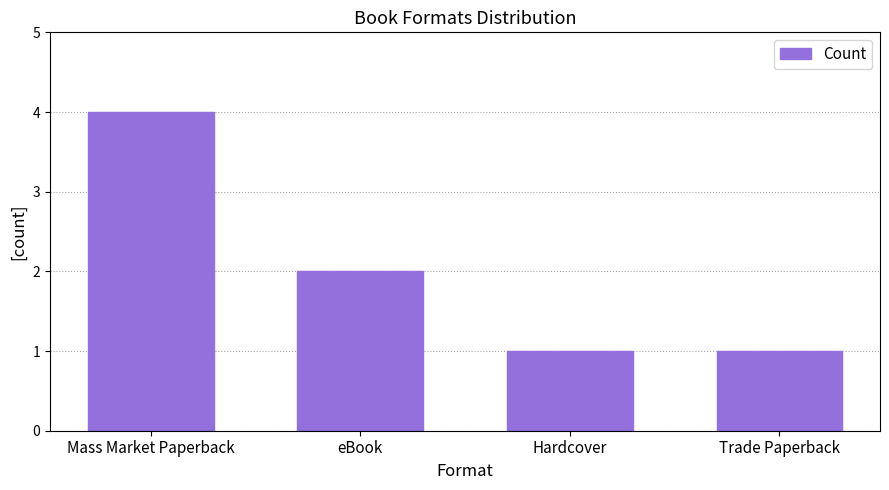

The chart shows a value of 0 at Trade Paperback. True or false?

False